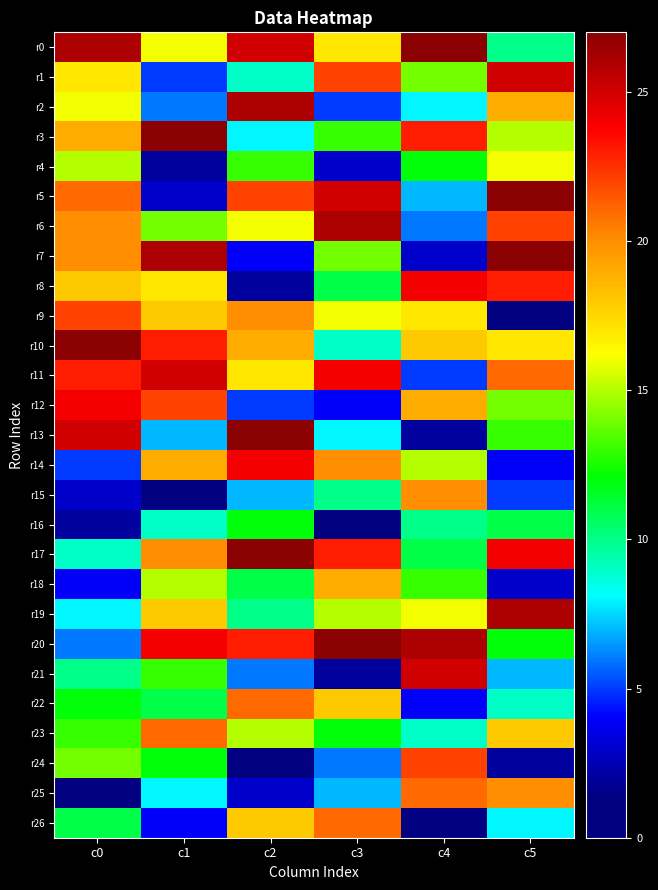

What is the total value across all series at c3?

378